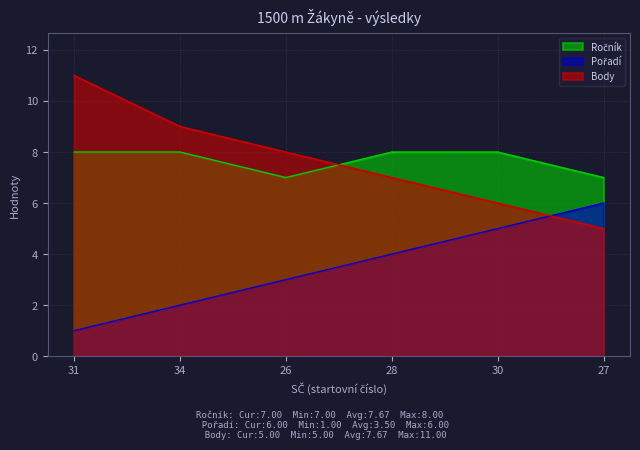

True or false: Pořadí and Ročník intersect in this chart.

False